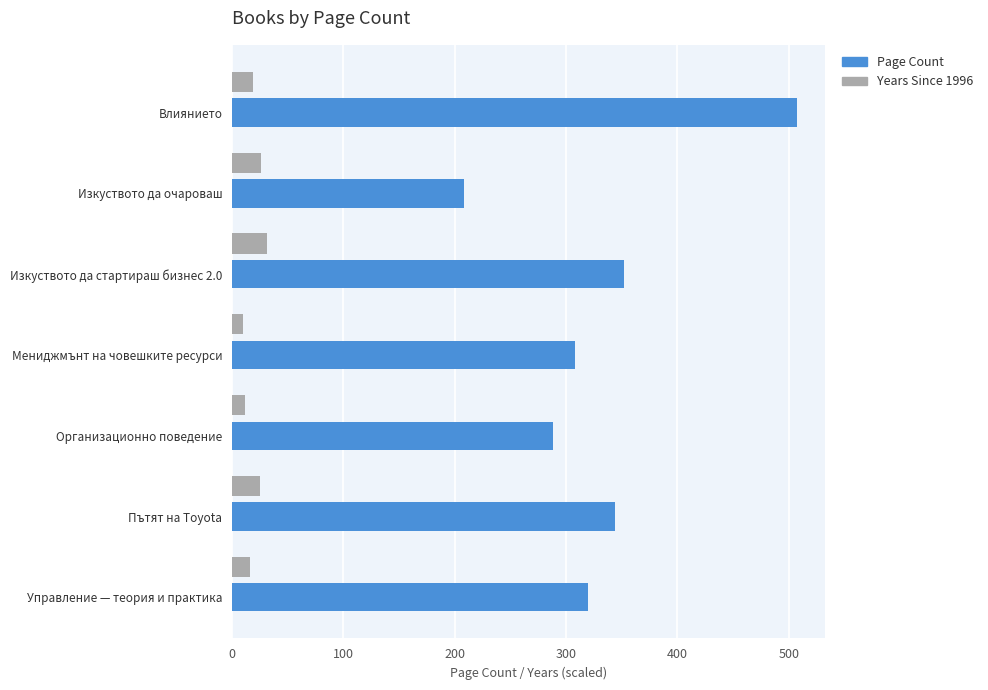

Which series has the largest range (max minus min)?

Page Count